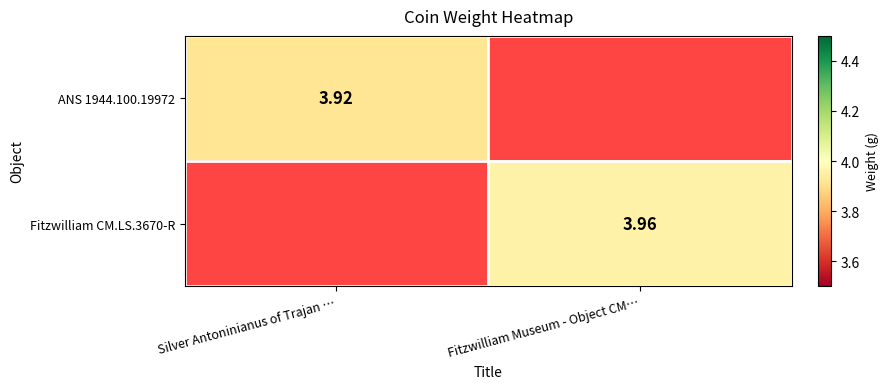

What is the minimum value shown in the chart?

3.9